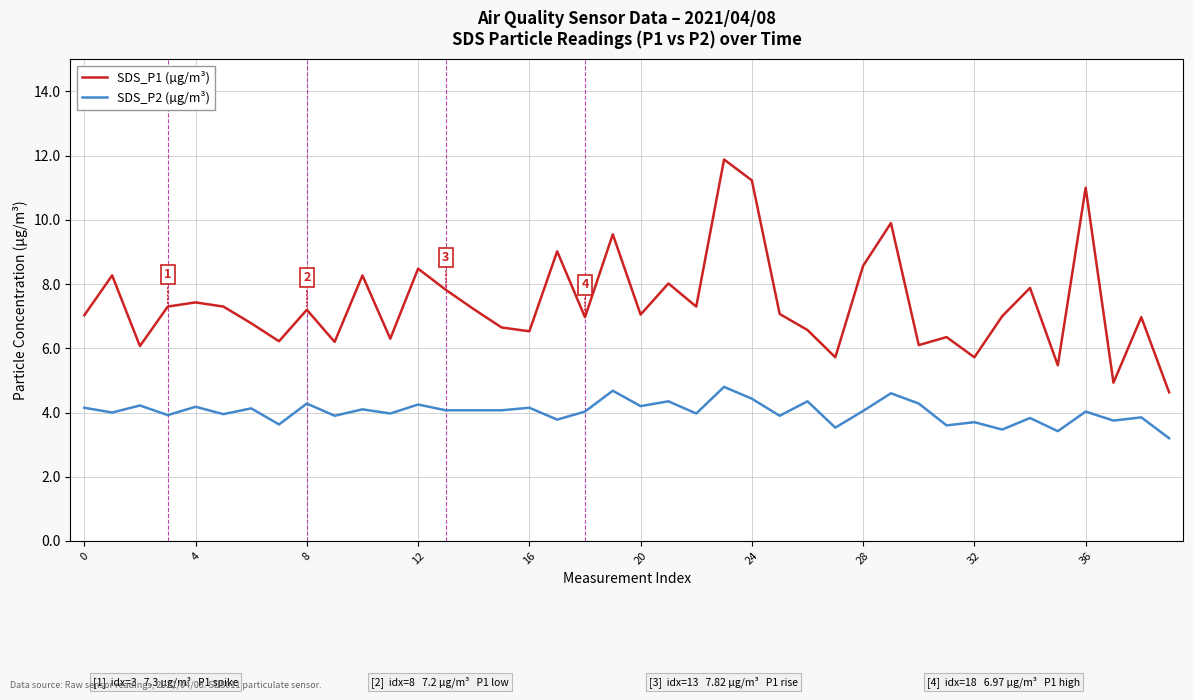

What is the smallest value displayed?

3.2